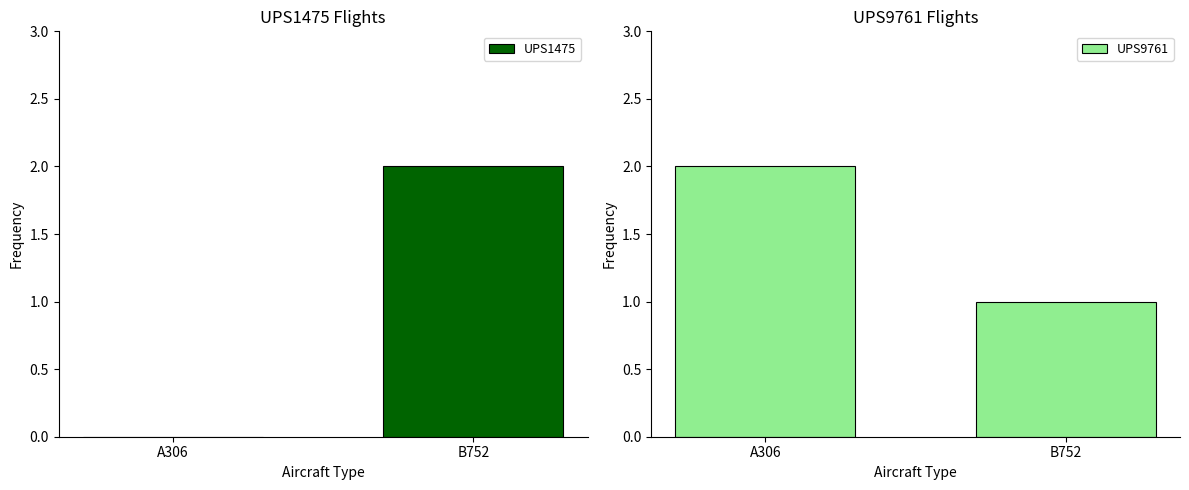

What is the total value across all series at A306?

2